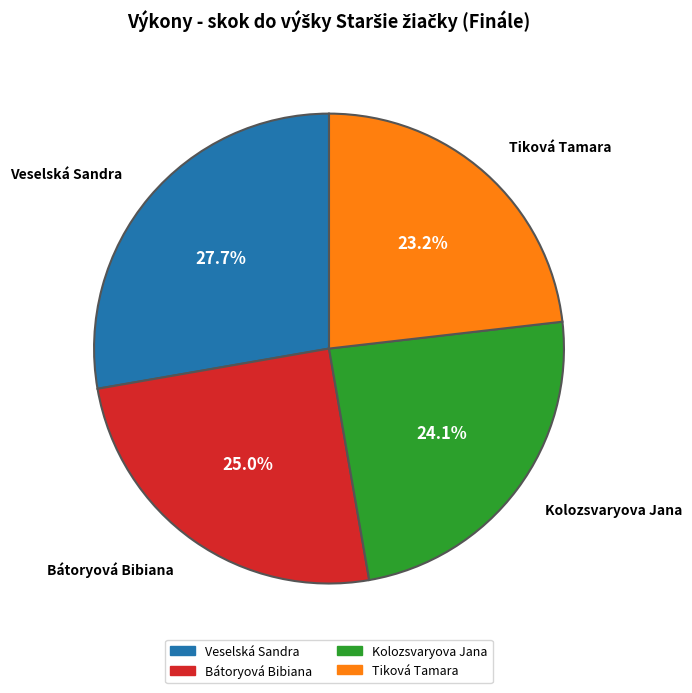

Rank the categories by value from highest to lowest.

Veselská Sandra, Bátoryová Bibiana, Kolozsvaryova Jana, Tiková Tamara